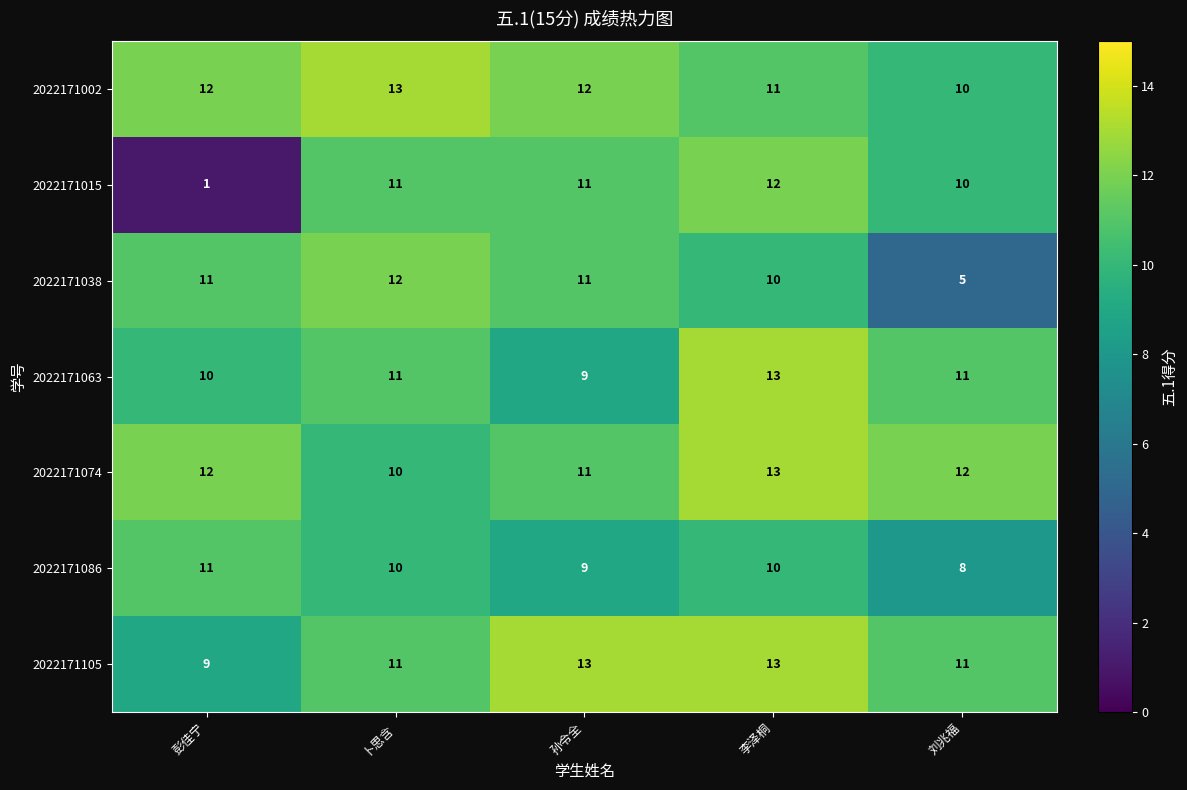

Count the number of data series in this chart.

7